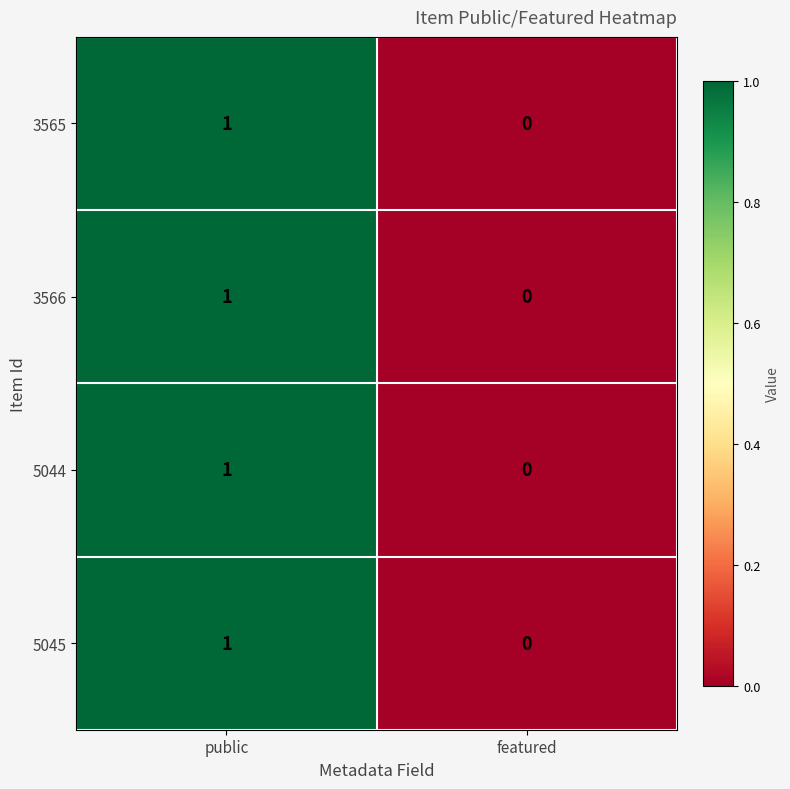

At which label is 3566 closest to 0?

featured